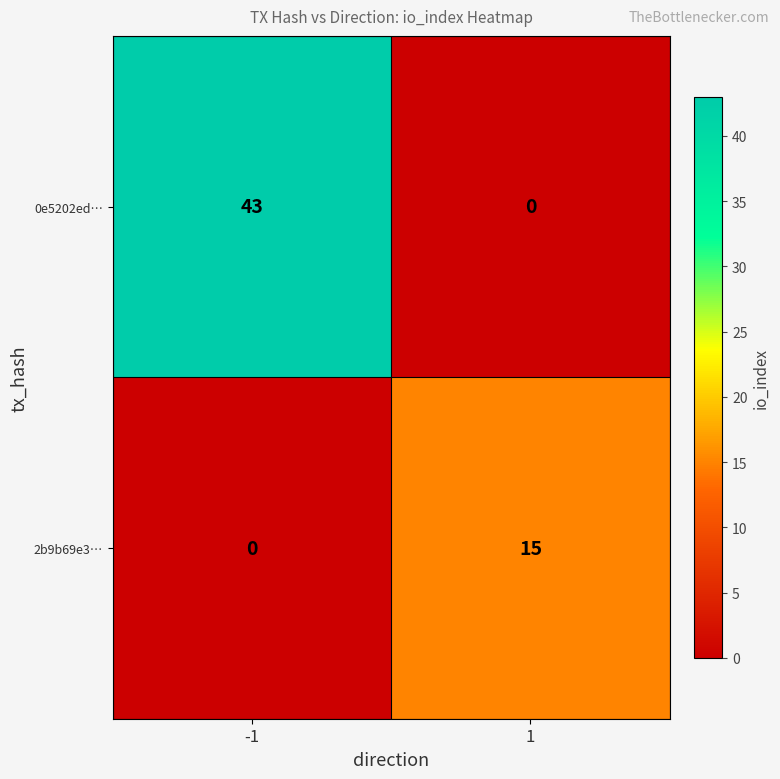

Between -1 and 1, which series saw the biggest shift?

0e5202ed…